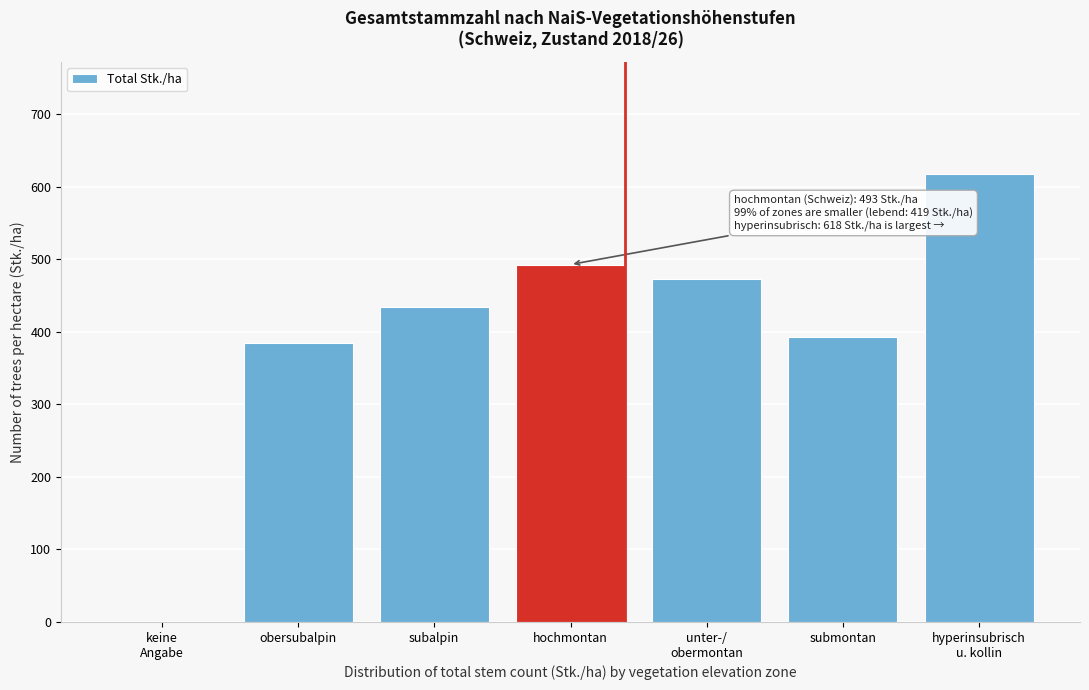

What is the approximate value at hochmontan, to the nearest 100?

500